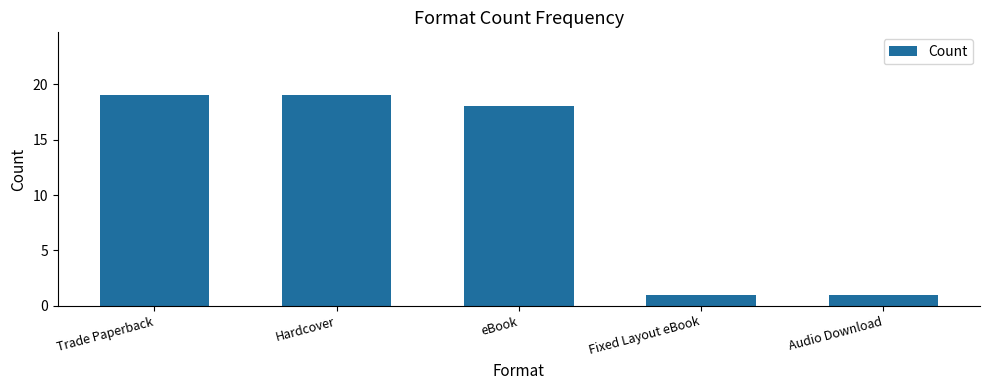

What is the ratio of the value at Fixed Layout eBook to the value at Trade Paperback?

0.1